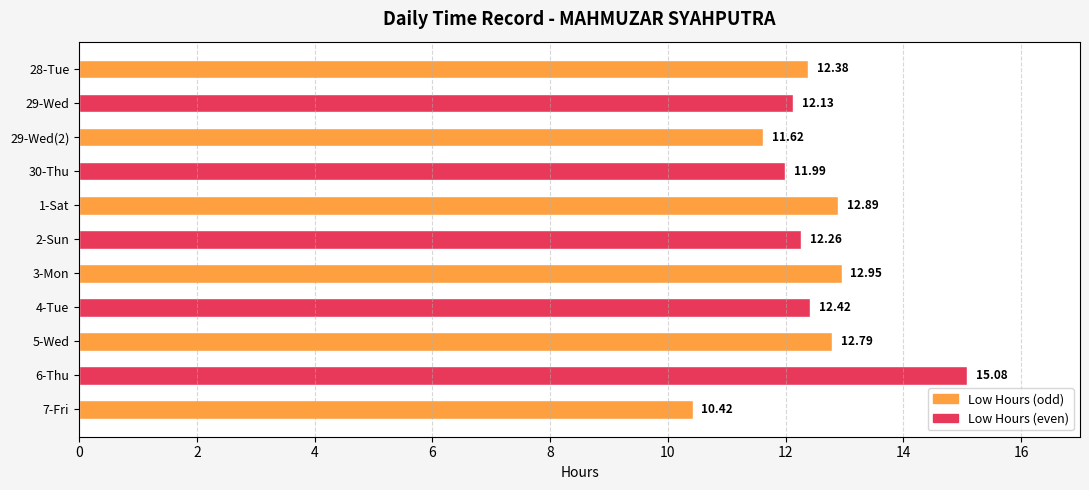

How many values are below 12?

3